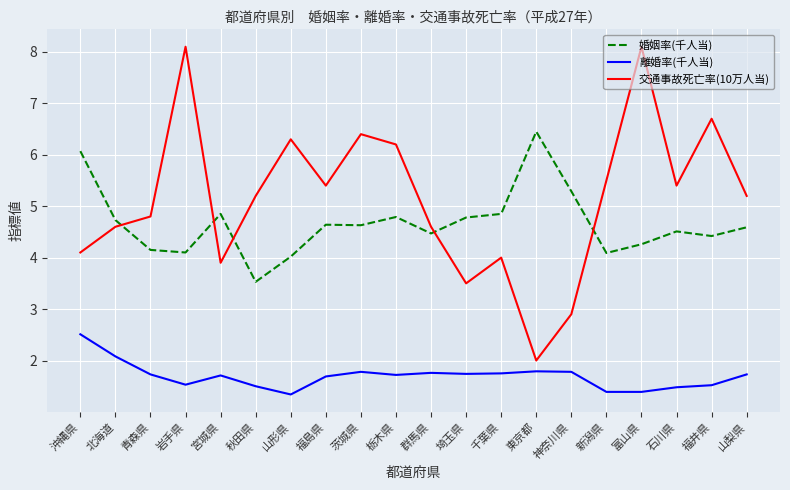

What is the sum of the 離婚率(千人当) values at 富山県 and 東京都?

3.2